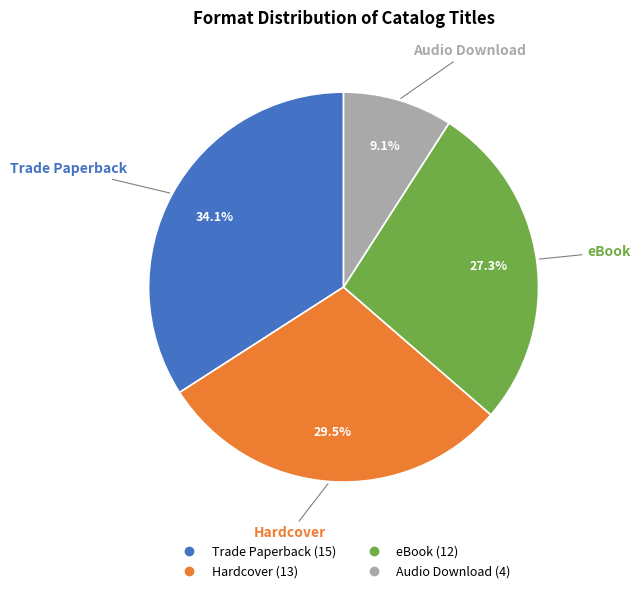

How many slices are in this pie chart?

4